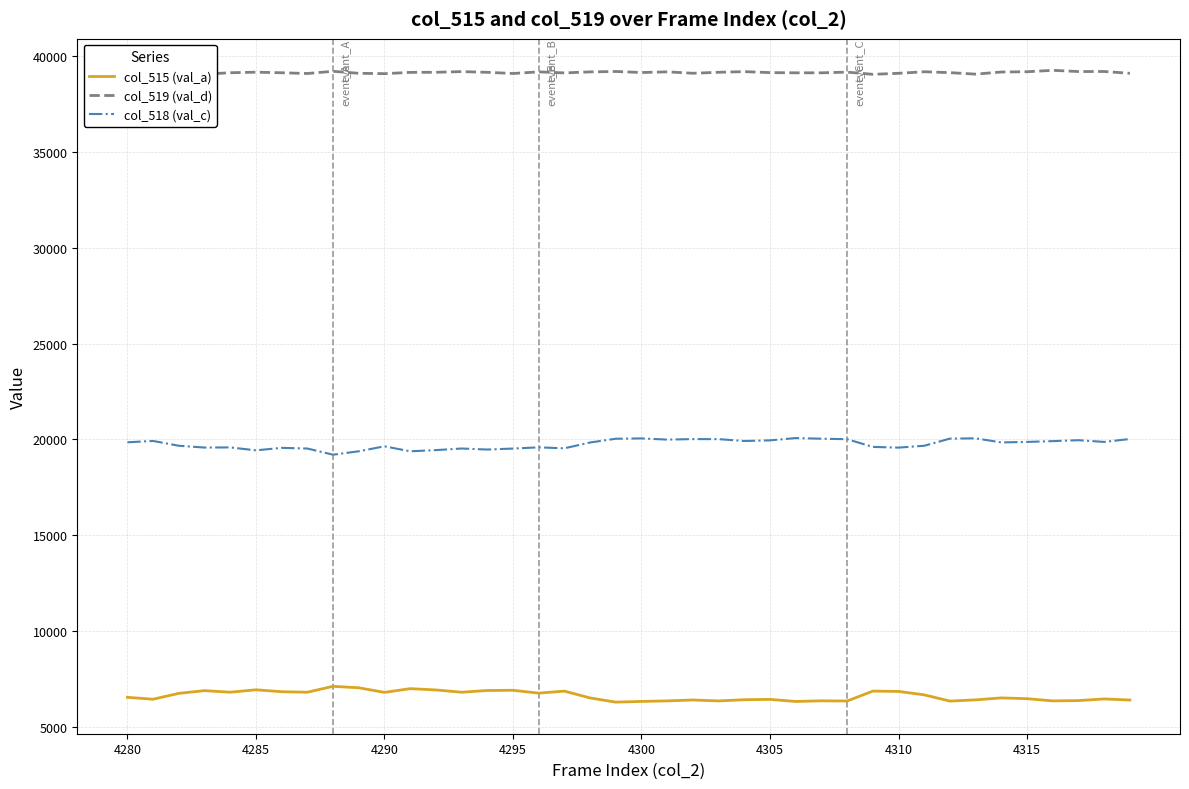

Rank the series by their average value, from lowest to highest.

col_515 (val_a), col_518 (val_c), col_519 (val_d)